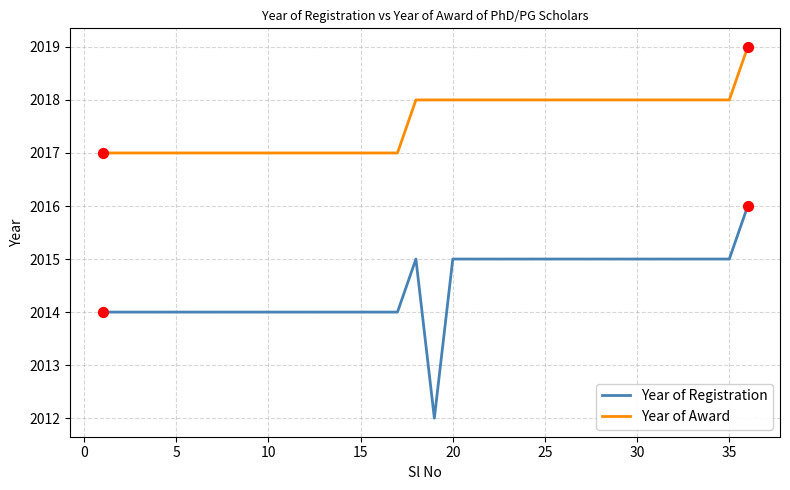

Which series has the widest spread of values?

Year of Registration